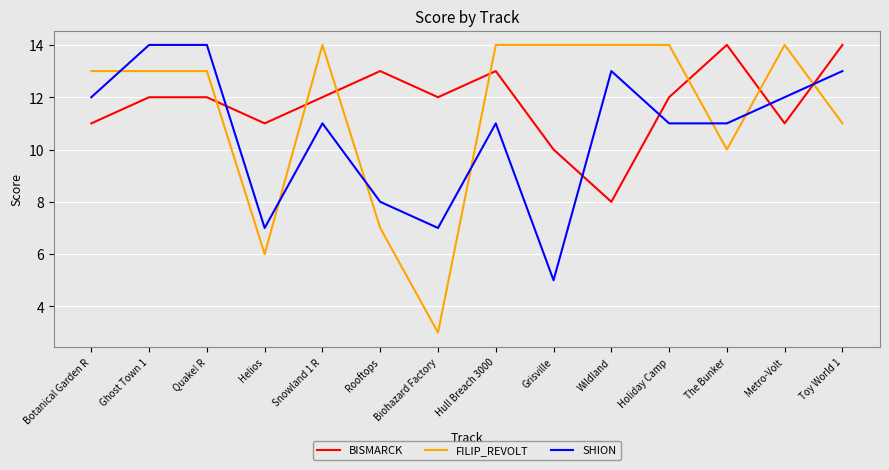

Reading left to right, extract all data points from this chart.

BISMARCK: Botanical Garden R=11	Ghost Town 1=12	Quake! R=12	Helios=11	Snowland 1 R=12	Rooftops=13	Biohazard Factory=12	Hull Breach 3000=13	Grisville=10	Wildland=8	Holiday Camp=12	The Bunker=14	Metro-Volt=11	Toy World 1=14
FILIP_REVOLT: Botanical Garden R=13	Ghost Town 1=13	Quake! R=13	Helios=6	Snowland 1 R=14	Rooftops=7	Biohazard Factory=3	Hull Breach 3000=14	Grisville=14	Wildland=14	Holiday Camp=14	The Bunker=10	Metro-Volt=14	Toy World 1=11
SHION: Botanical Garden R=12	Ghost Town 1=14	Quake! R=14	Helios=7	Snowland 1 R=11	Rooftops=8	Biohazard Factory=7	Hull Breach 3000=11	Grisville=5	Wildland=13	Holiday Camp=11	The Bunker=11	Metro-Volt=12	Toy World 1=13